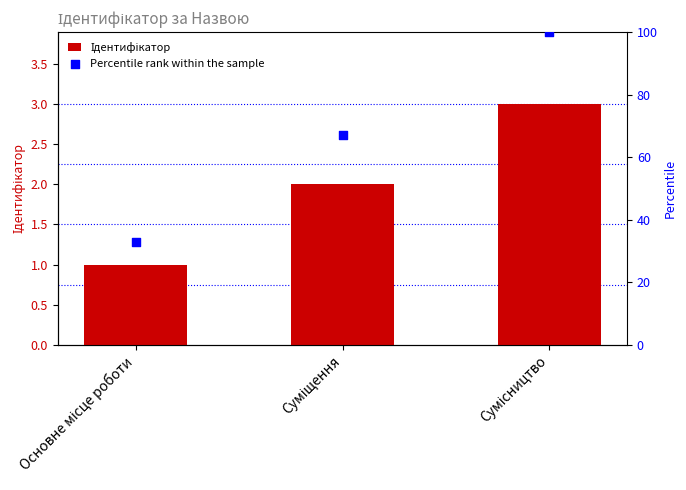

At how many categories does at least one series exceed 55?

2